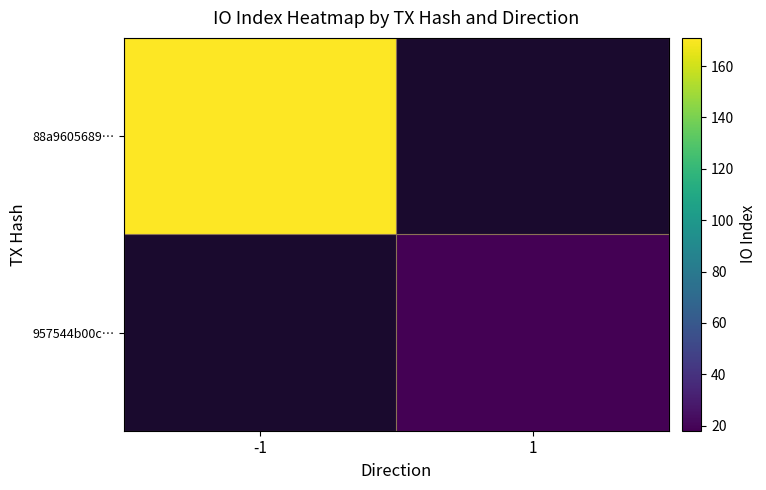

True or false: 957544b00c… has a value of 24.8 at 1.

False